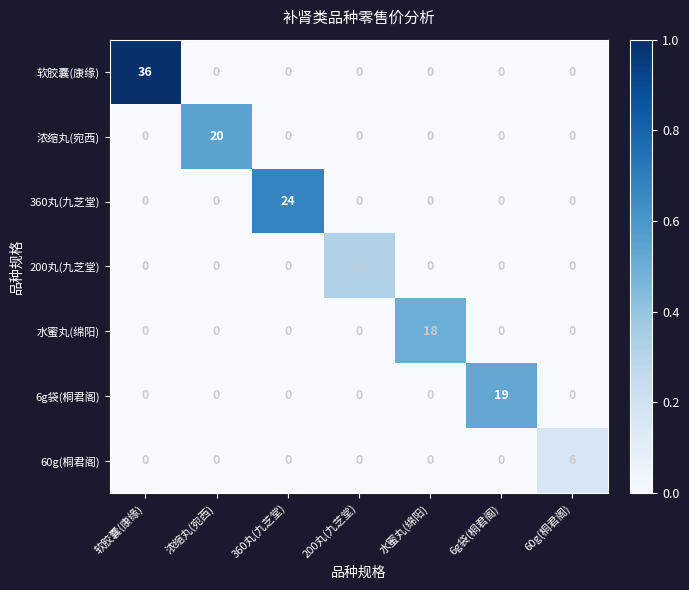

The 60g(桐君阁) series shows 3 at 浓缩丸(宛西). True or false?

False